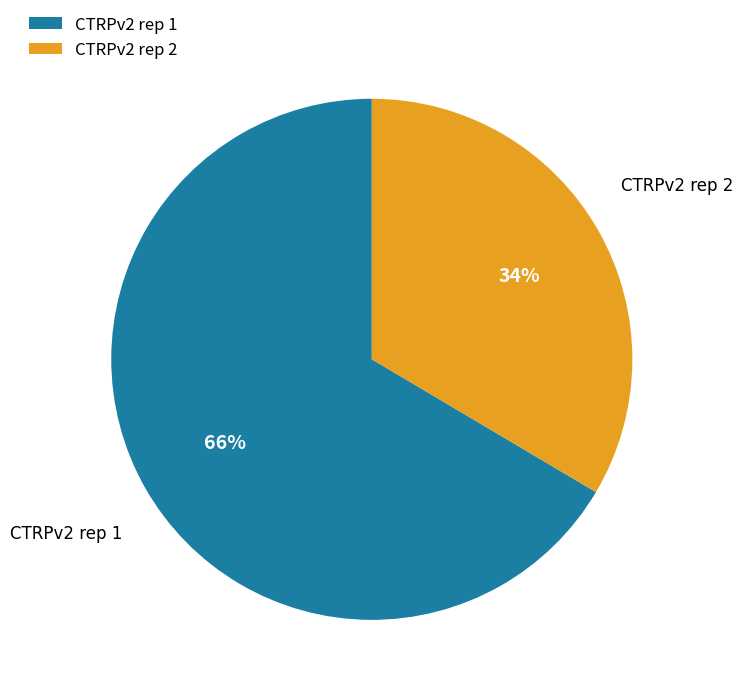

Combined, do CTRPv2 rep 2 and CTRPv2 rep 1 account for over 50%?

Yes